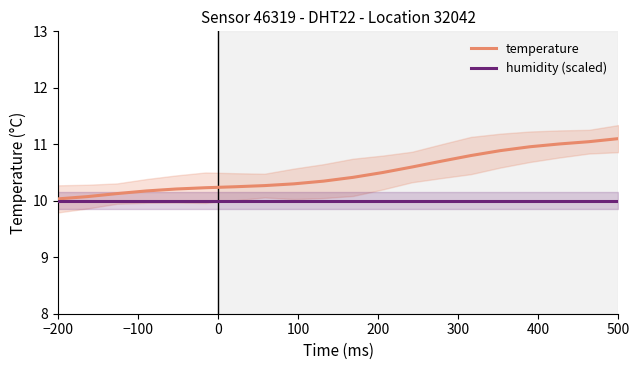

What are all the series names shown in the legend?

temperature, humidity (scaled)